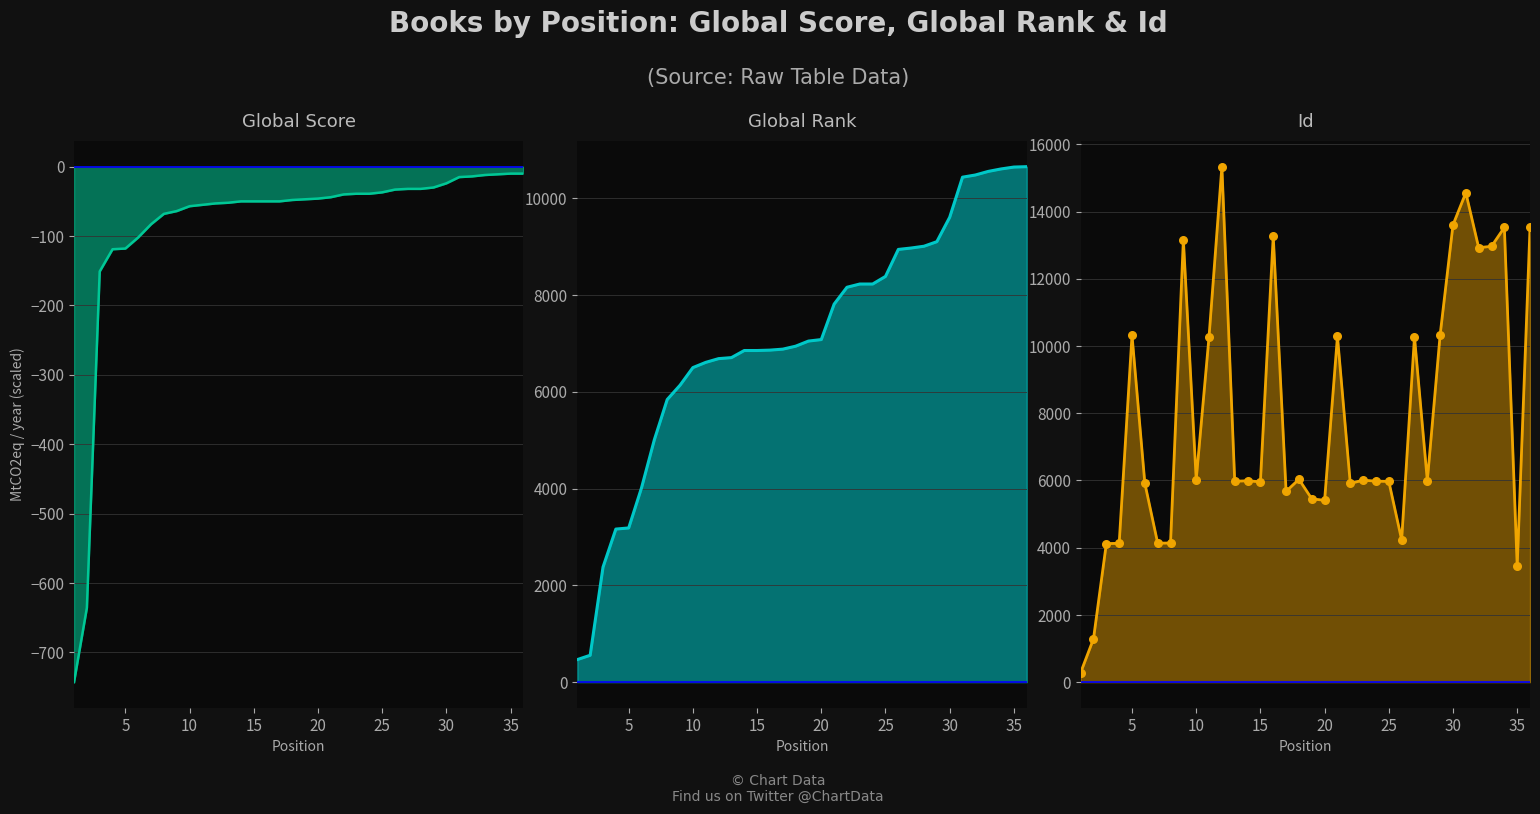

What are all the series names shown in the legend?

Global Score, Global Rank, Id